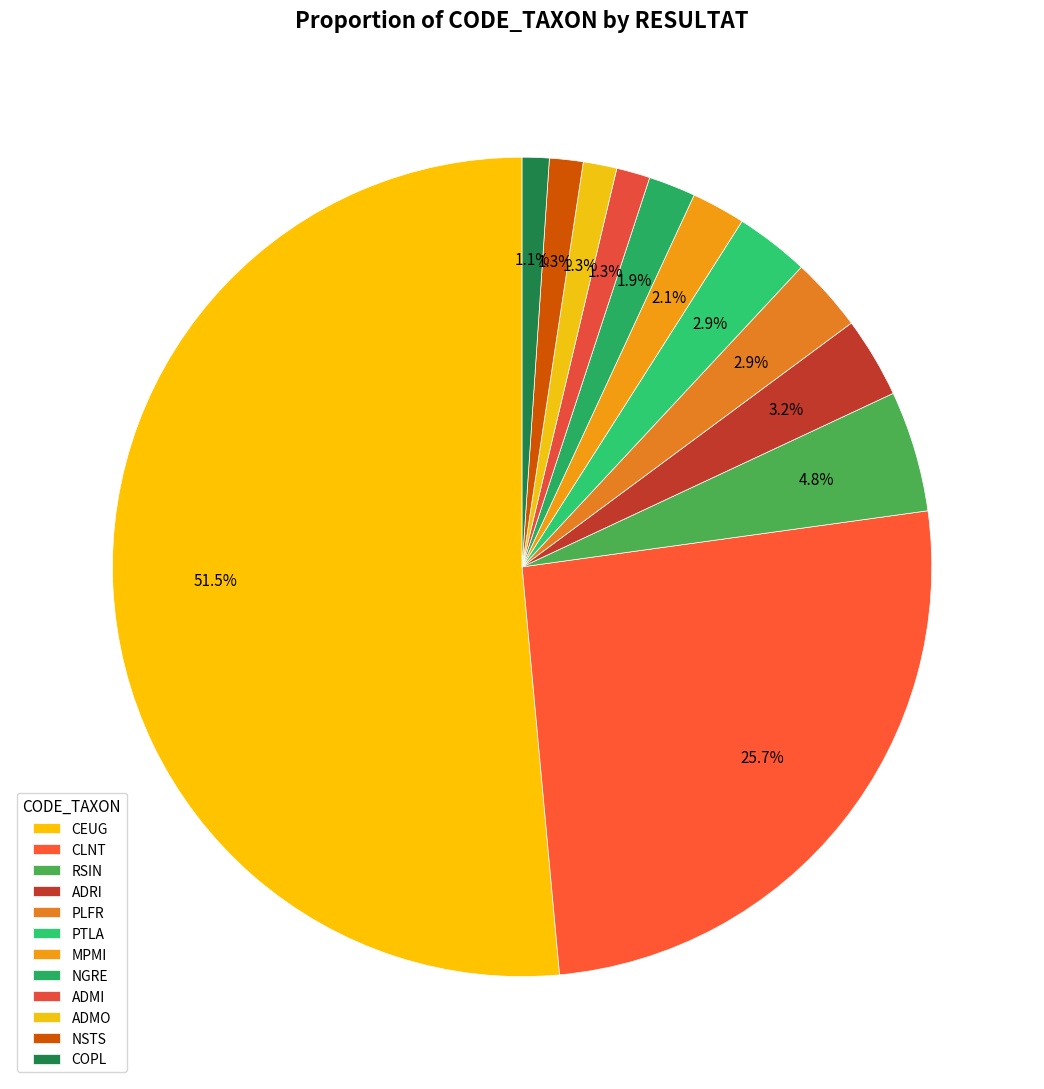

What is the change in value from ADRI to MPMI?

-4